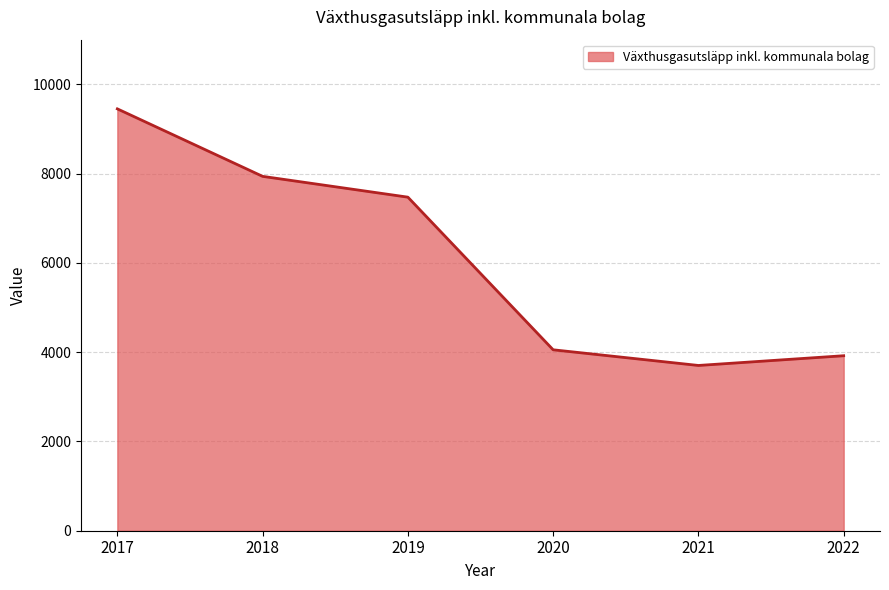

Between 2020 and 2017, which is larger?

2017